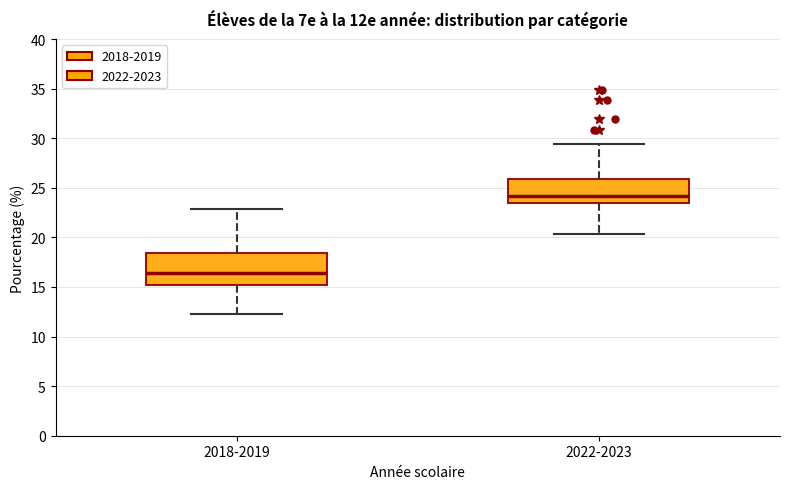

Reading left to right, read every box against the y-axis: the position of its median line, the range the box covers, and the ends of its whiskers. The values are not printed on the chart, so give them approximately, as read against the axis.

2018-2019: median 16.5, box 15.0 to 18.5, whiskers 12.0 to 23.0
2022-2023: median 24.0, box 23.5 to 26.0, whiskers 20.5 to 29.5